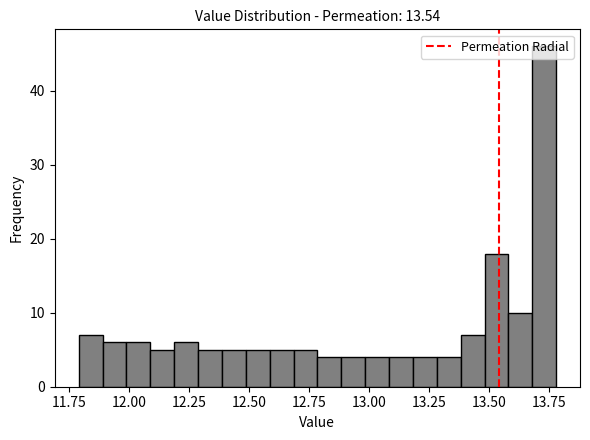

Read against the x-axis, roughly where is the centre of the tallest bar?

13.75